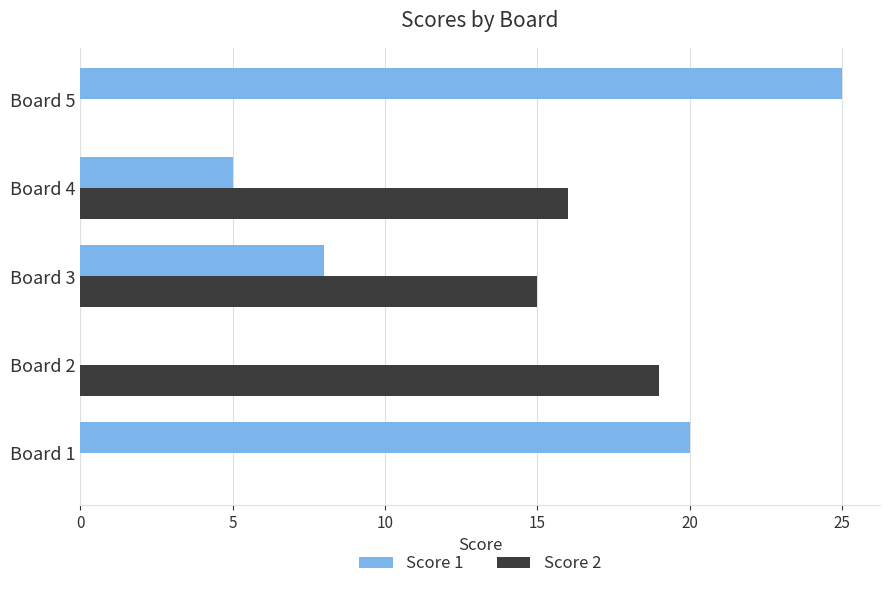

At which category is the sum across all series the highest?

Board 5